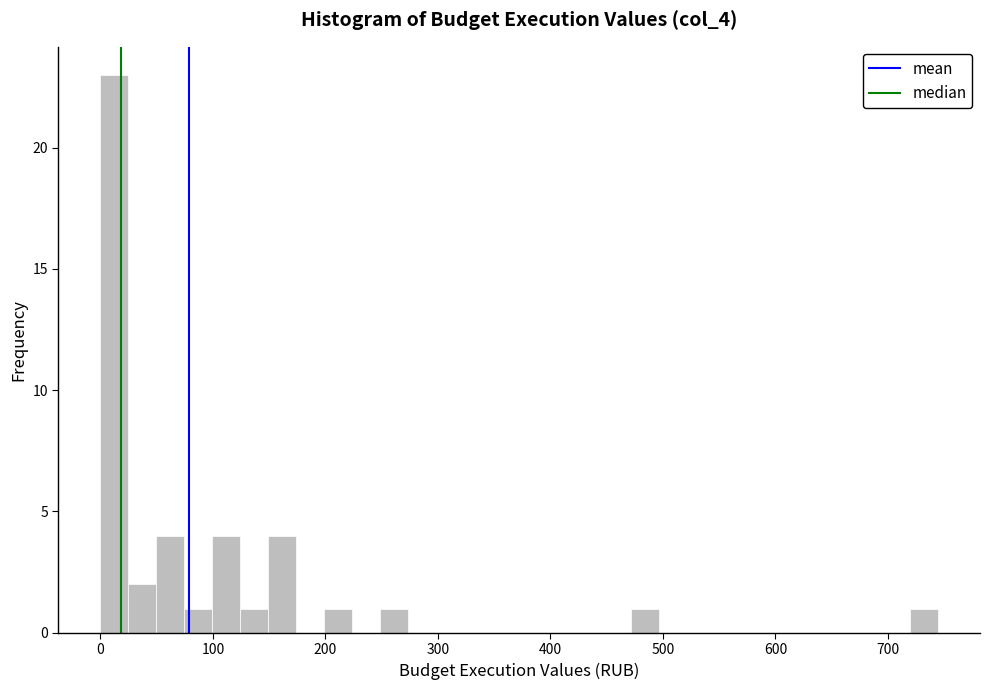

Read against the x-axis, roughly where is the centre of the tallest bar?

10